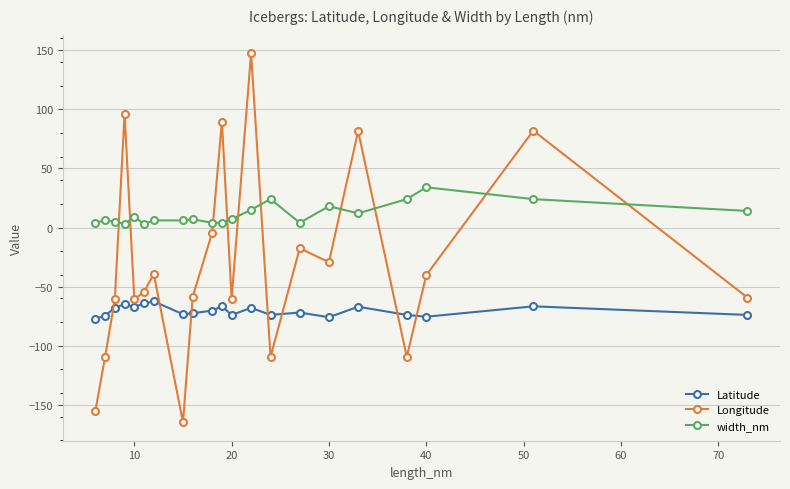

After their last crossing, which series has the higher values: Latitude or Longitude?

Longitude